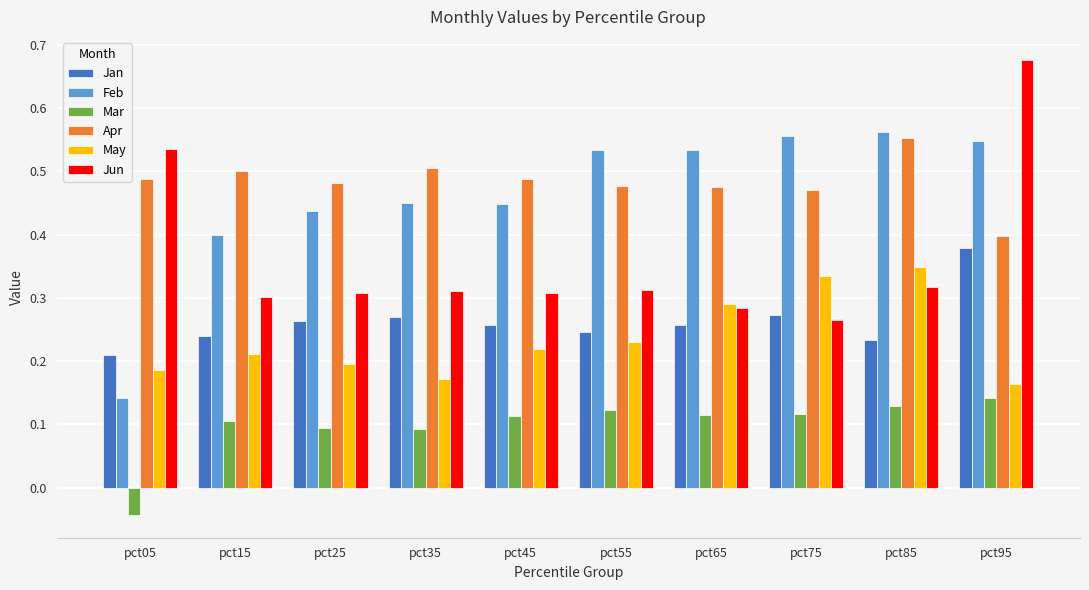

Which series changed the most between pct75 and pct85?

Apr